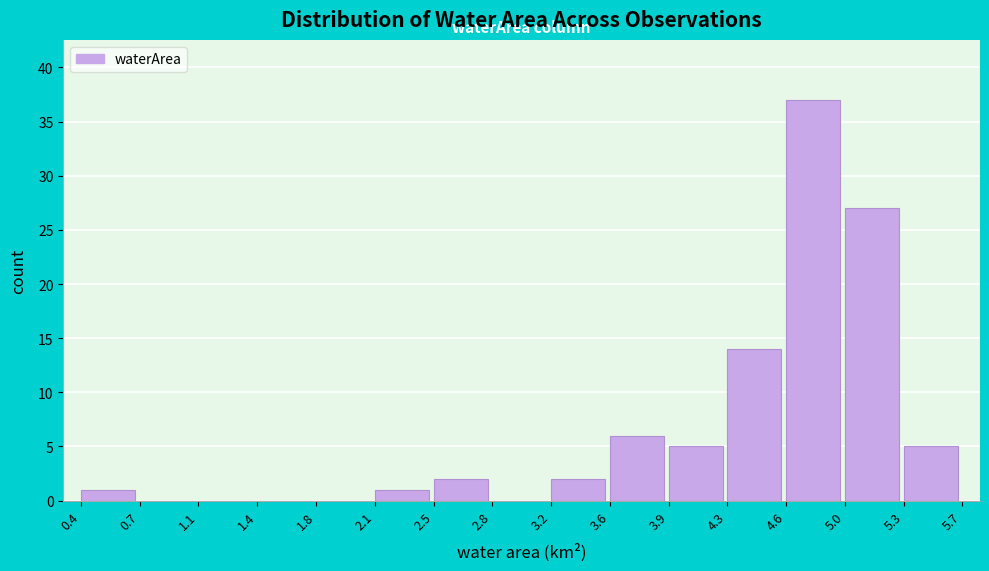

Reading left to right, transcribe this chart: for each bar, give the range it covers on the x-axis and its height. The values are not printed on the chart, so give them approximately, as read against the axis.

0.4 to 0.7: 1
0.7 to 1.1: 0
1.1 to 1.4: 0
1.4 to 1.8: 0
1.8 to 2.1: 0
2.1 to 2.5: 1
2.5 to 2.8: 2
2.8 to 3.2: 0
3.2 to 3.6: 2
3.6 to 3.9: 6
3.9 to 4.3: 5
4.3 to 4.6: 14
4.6 to 5.0: 37
5.0 to 5.3: 27
5.3 to 5.7: 5